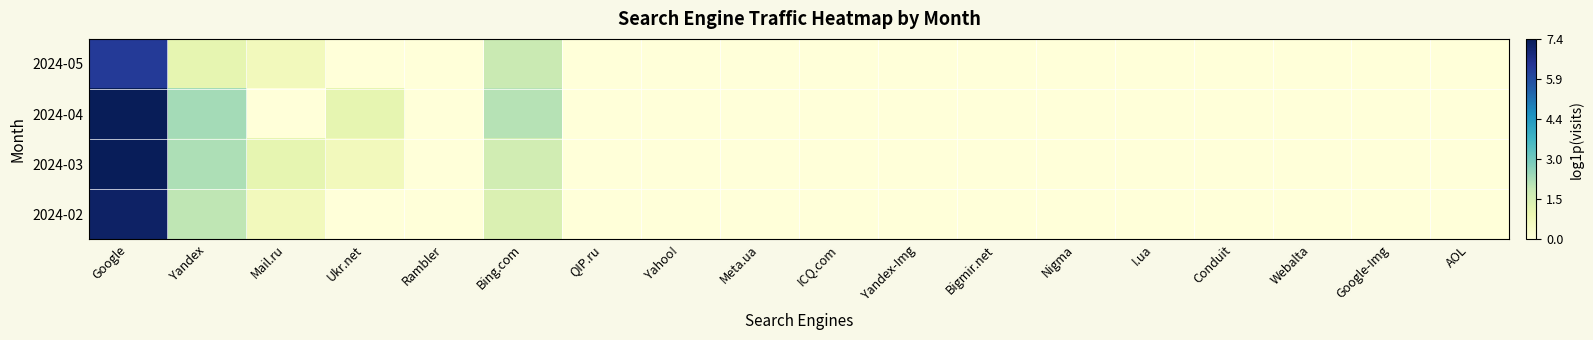

Between Yandex and Bigmir.net, which is larger?

Yandex